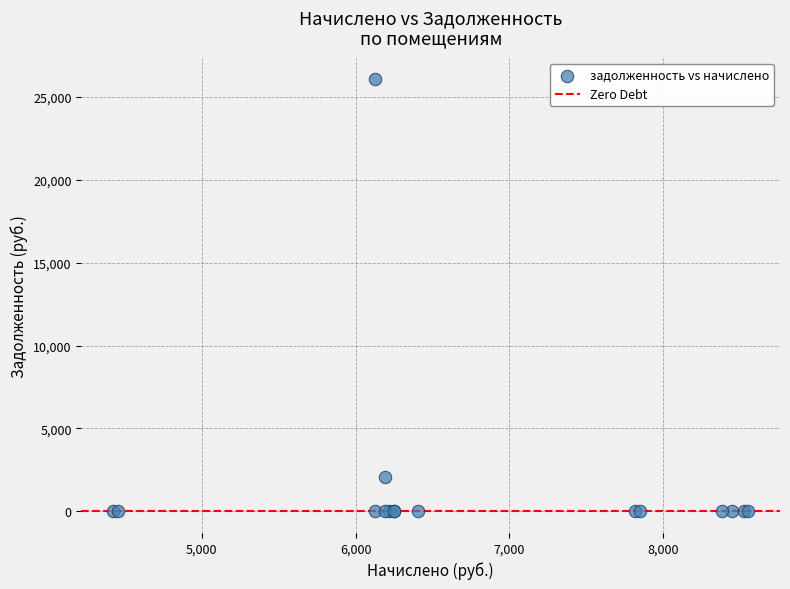

What Y value in the scatter plot is closest to 13024?

2063.4